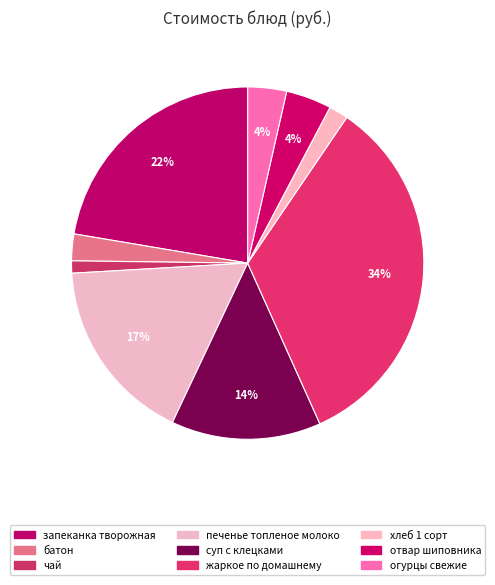

Which has a higher value, хлеб 1 сорт or суп с клецками?

суп с клецками